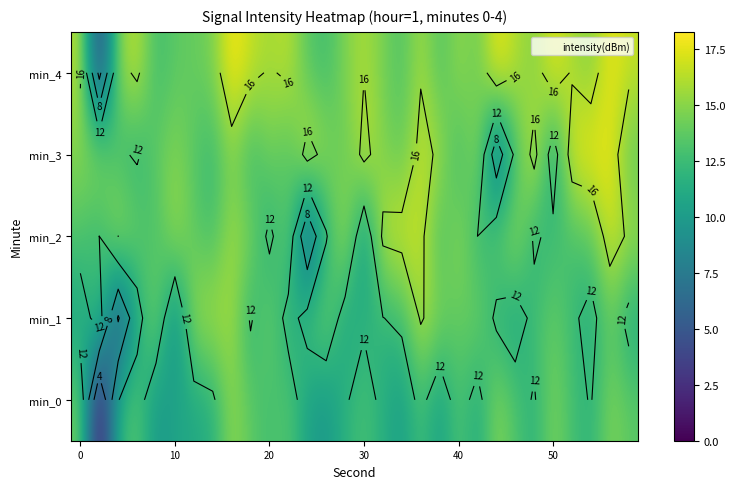

What value does the min_1 series have at 50?

13.9